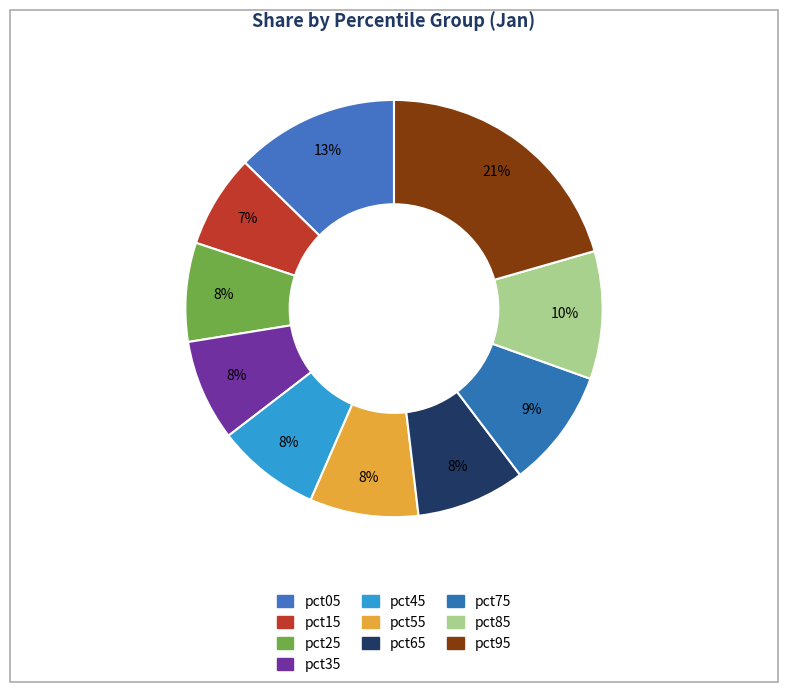

How many slices are in this pie chart?

10